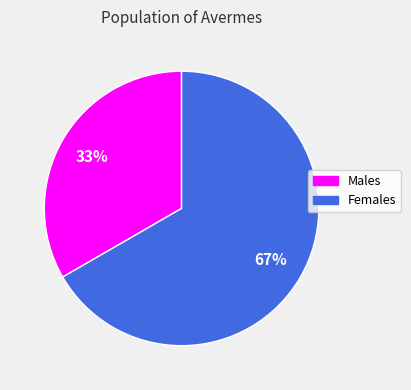

Is there a majority slice in this chart?

Yes